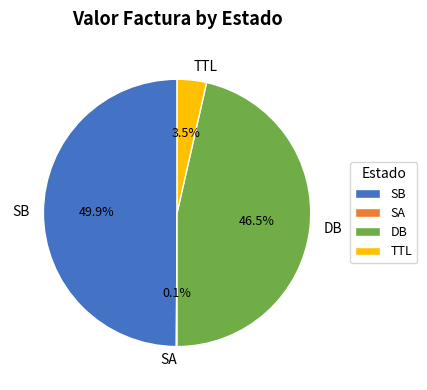

What percentage do DB and TTL together represent?

50.0%